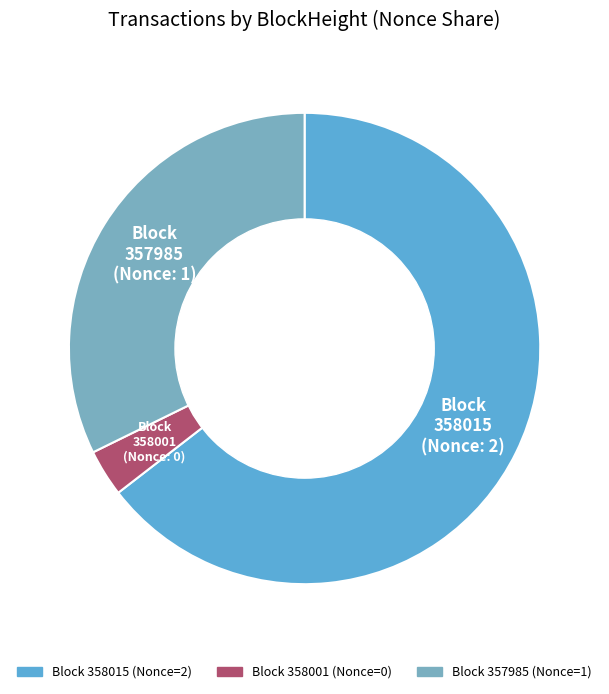

Count the number of slices in the pie.

3